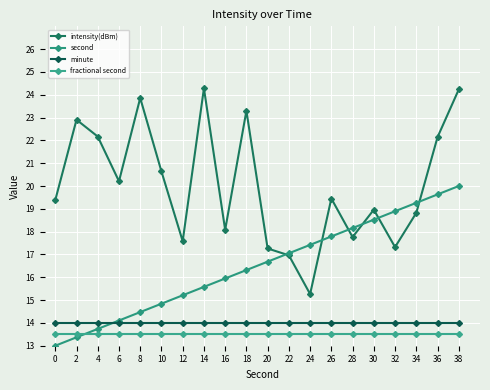

What is the difference between the intensity(dBm) values at 0 and 8?

4.5